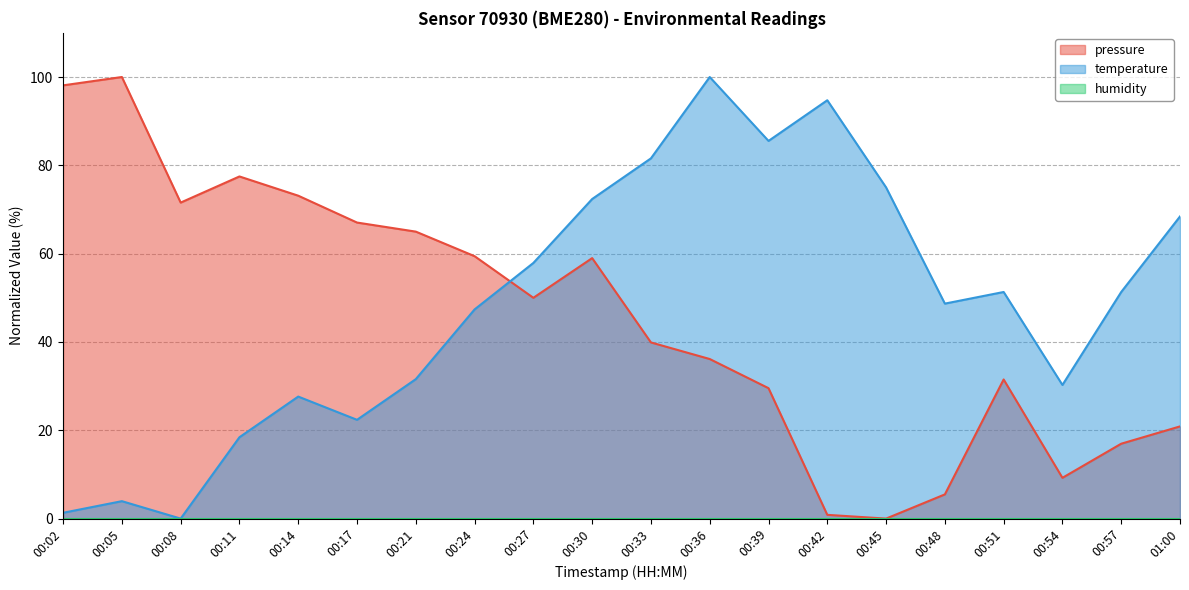

True or false: temperature has a value of 27.6 at 00:14.

True